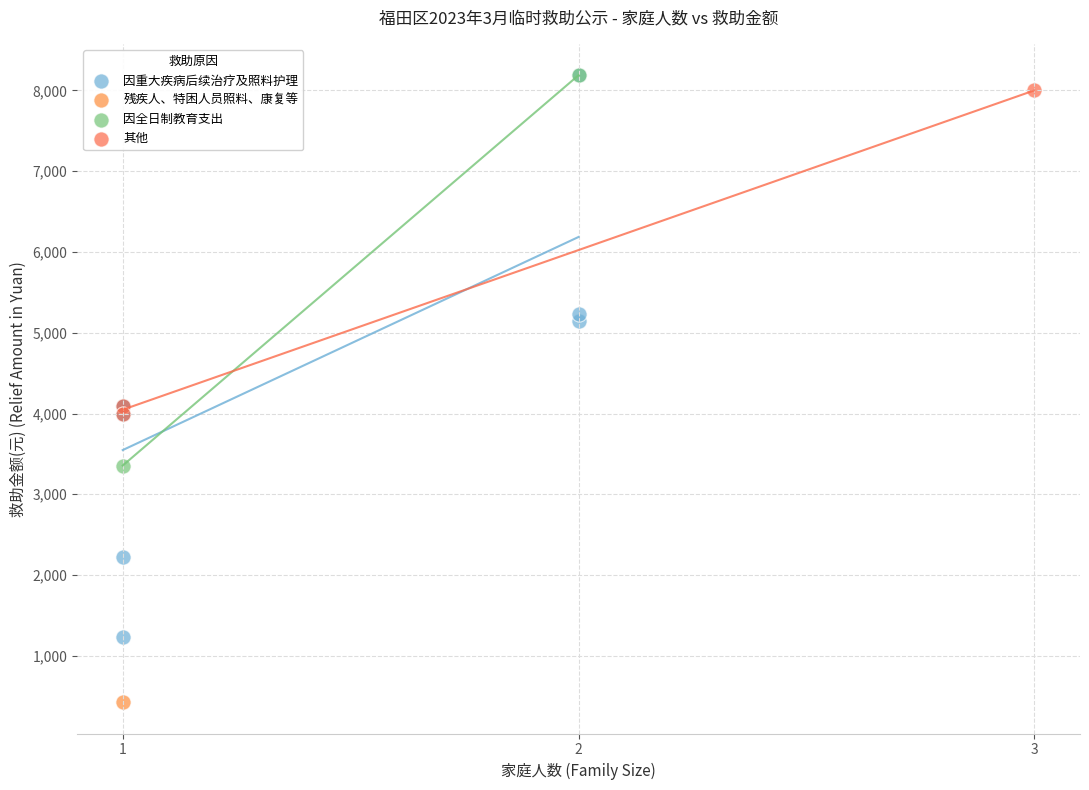

What are all the series names shown in the legend?

因重大疾病后续治疗及照料护理, 残疾人、特困人员照料、康复等, 因全日制教育支出, 其他